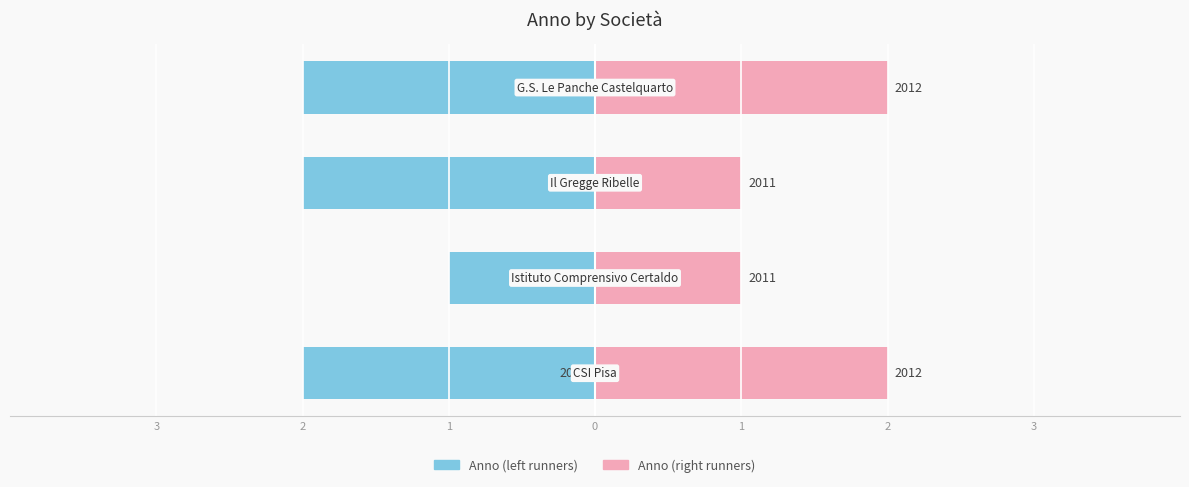

List the series in order of their peak value, highest first.

Anno (right), Anno (left)